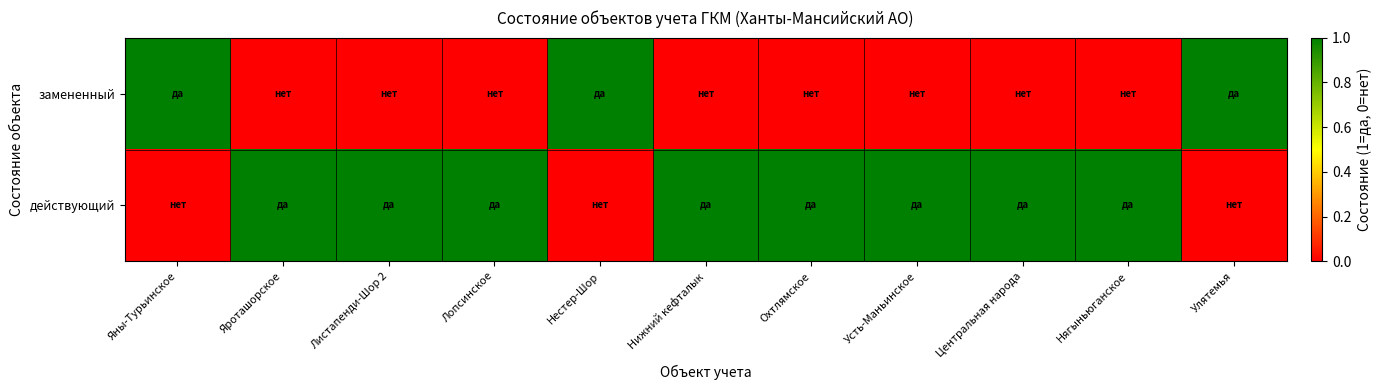

Reading left to right, list all the values displayed in this chart.

замененный: Яны-Турьинское=1	Яроташорское=0	Листапенди-Шор 2=0	Лопсинское=0	Нестер-Шор=1	Нижний кефталык=0	Охтлямское=0	Усть-Маньинское=0	Центральная народа=0	Нягыньюганское=0	Улятемья=1
действующий: Яны-Турьинское=0	Яроташорское=1	Листапенди-Шор 2=1	Лопсинское=1	Нестер-Шор=0	Нижний кефталык=1	Охтлямское=1	Усть-Маньинское=1	Центральная народа=1	Нягыньюганское=1	Улятемья=0